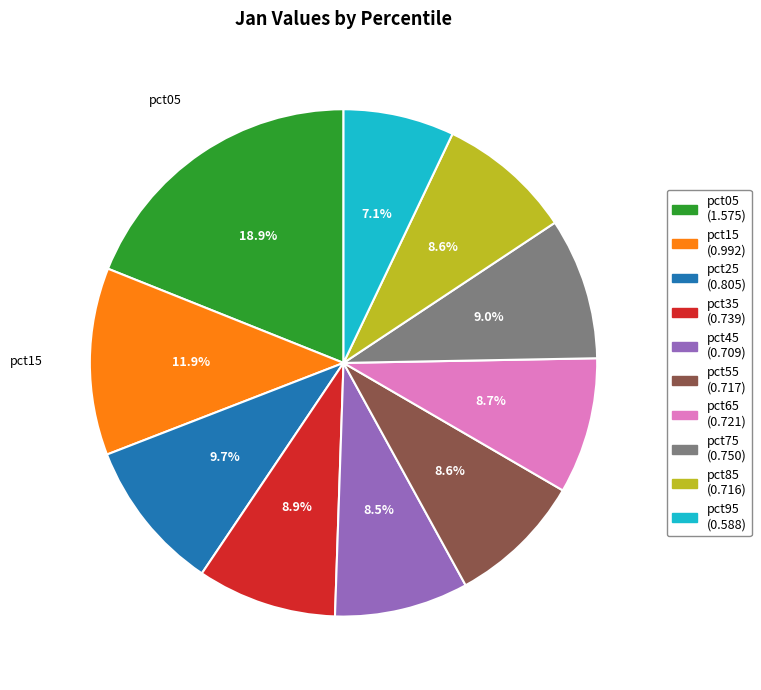

Does any single category account for the majority?

No